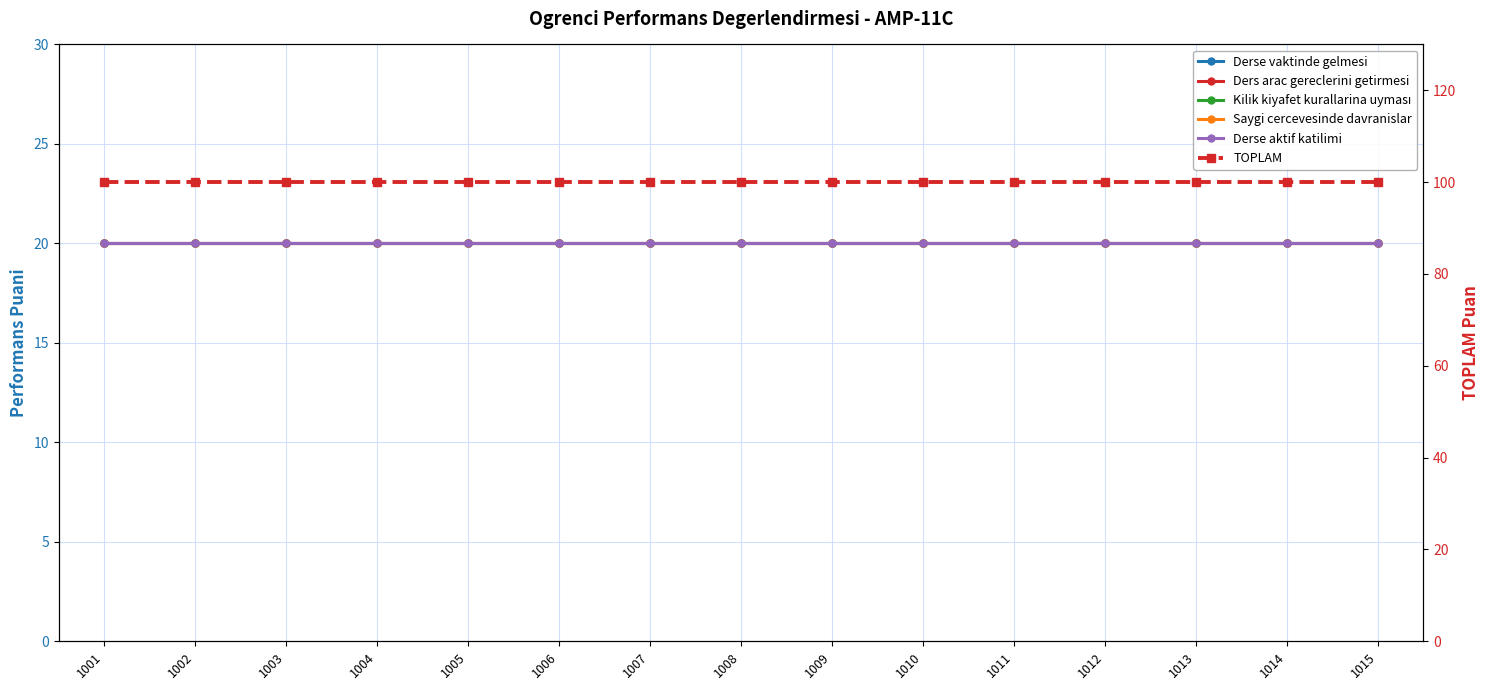

At 1015, list the series in order from largest to smallest.

TOPLAM, Derse vaktinde gelmesi, Ders arac gereclerini getirmesi, Kilik kiyafet kurallarina uyması, Saygi cercevesinde davranislar, Derse aktif katilimi